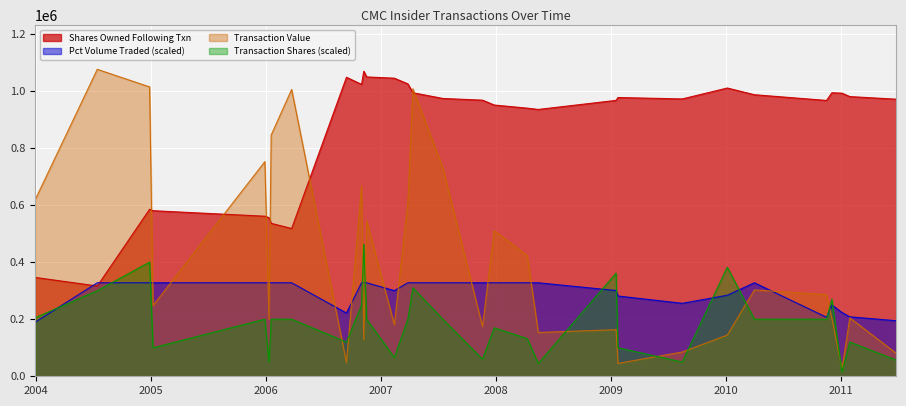

What is the difference between the maximum and minimum values in the transactionShares series?

447320